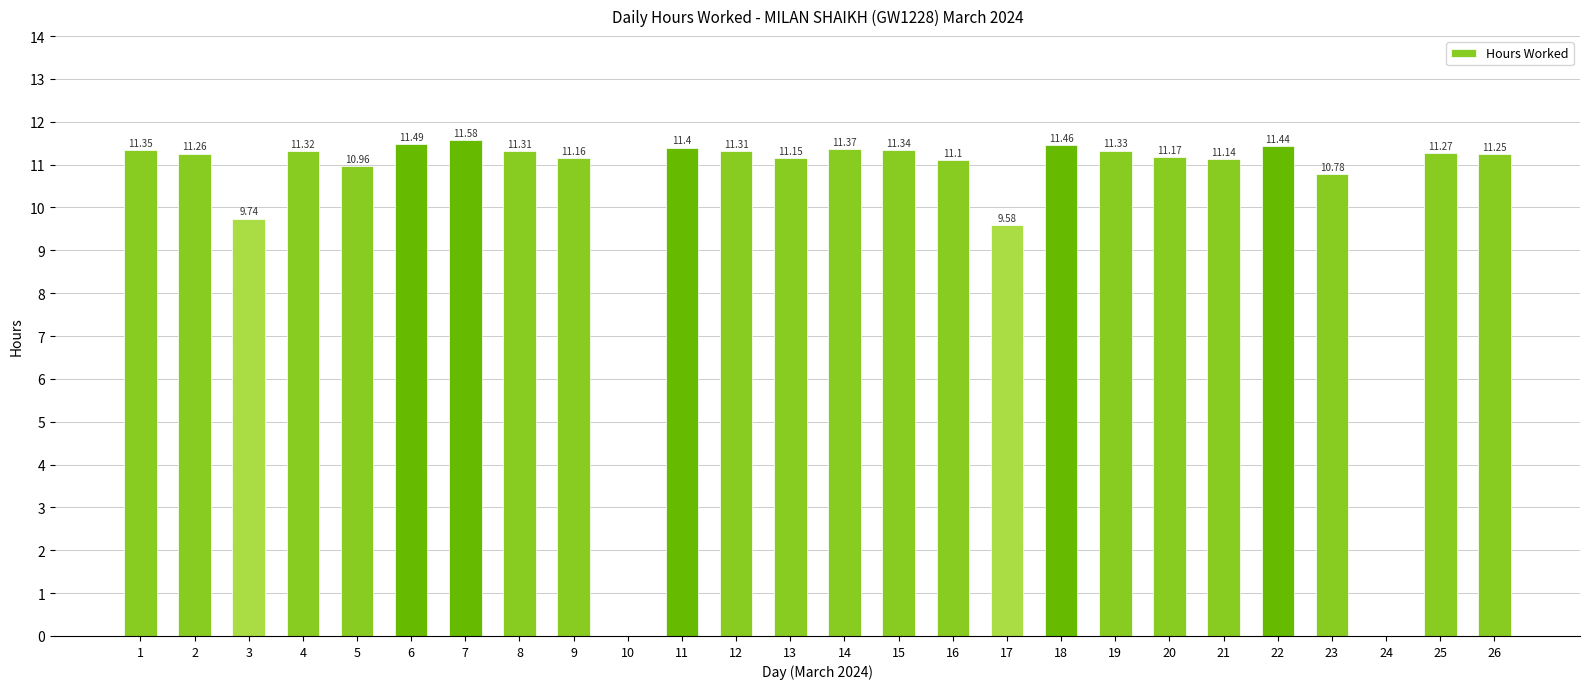

Which has a higher value, 19 or 14?

14